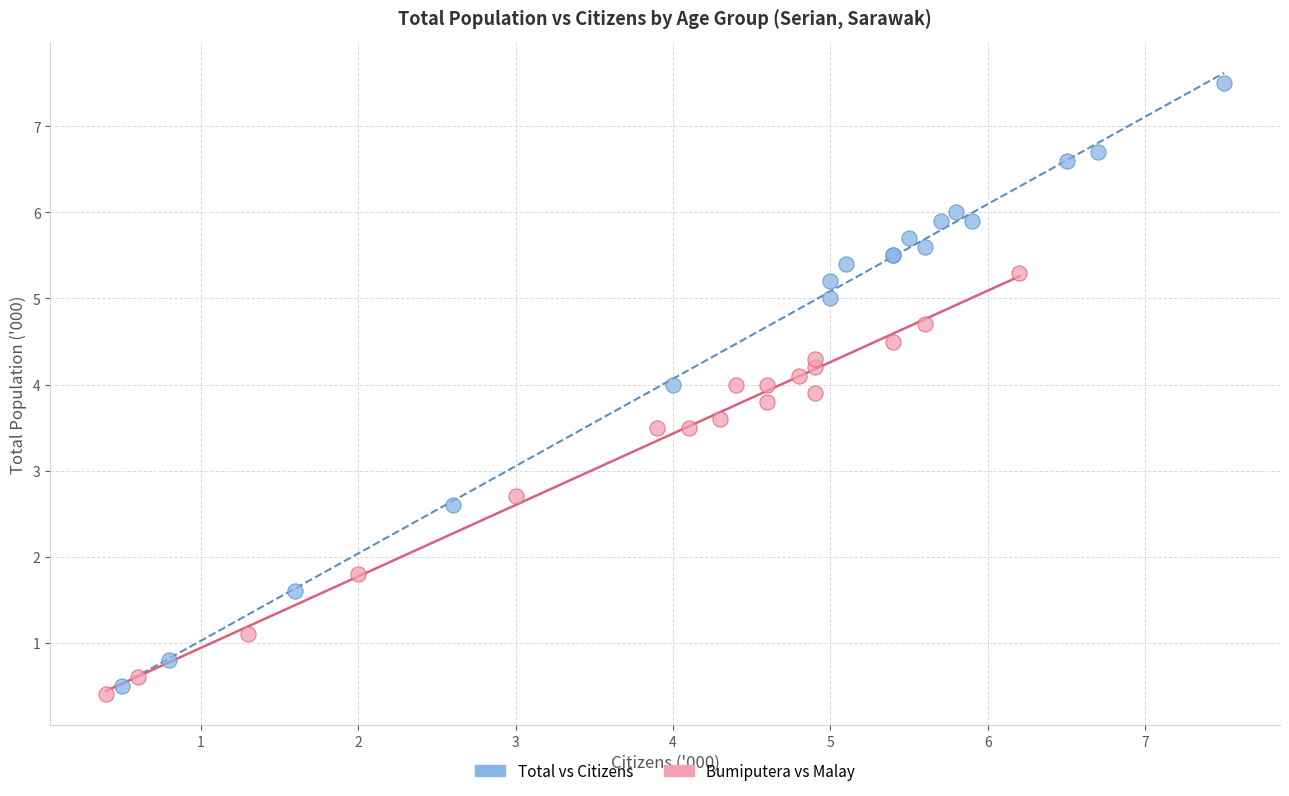

What are all the series names shown in the legend?

Total vs Citizens, Bumiputera vs Malay